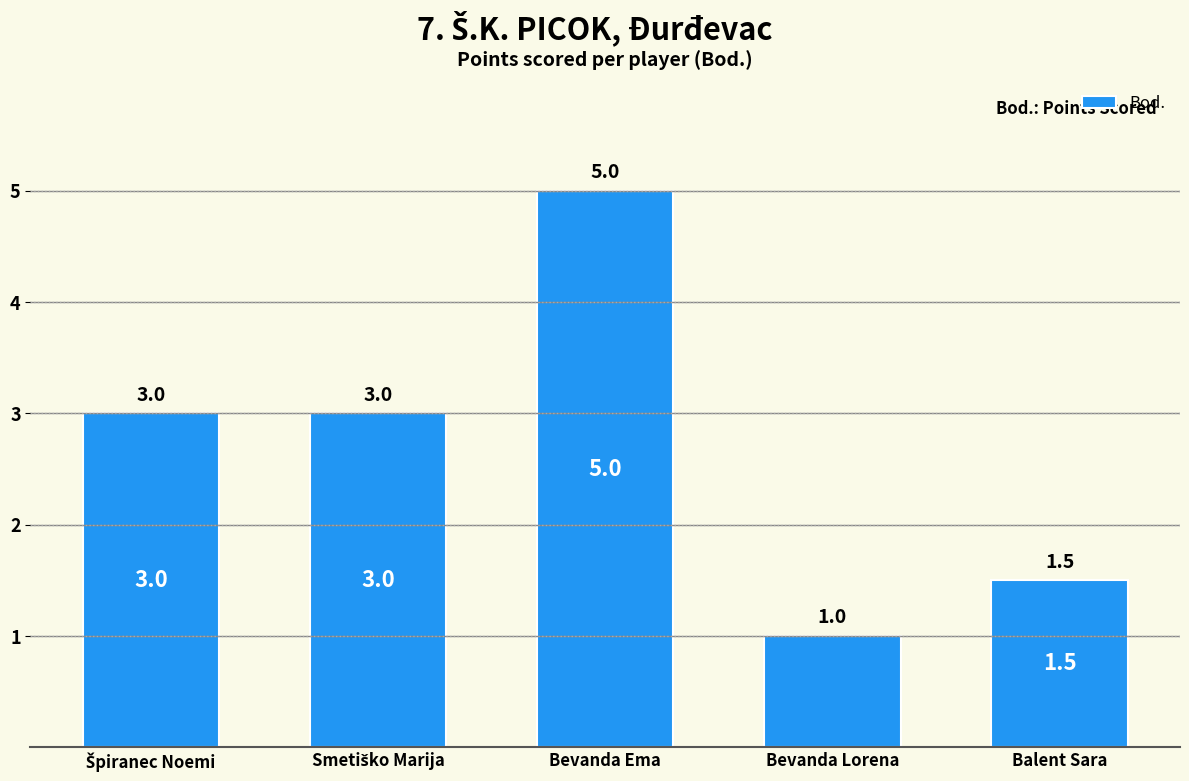

True or false: the data shows 2.4 at Balent Sara.

False